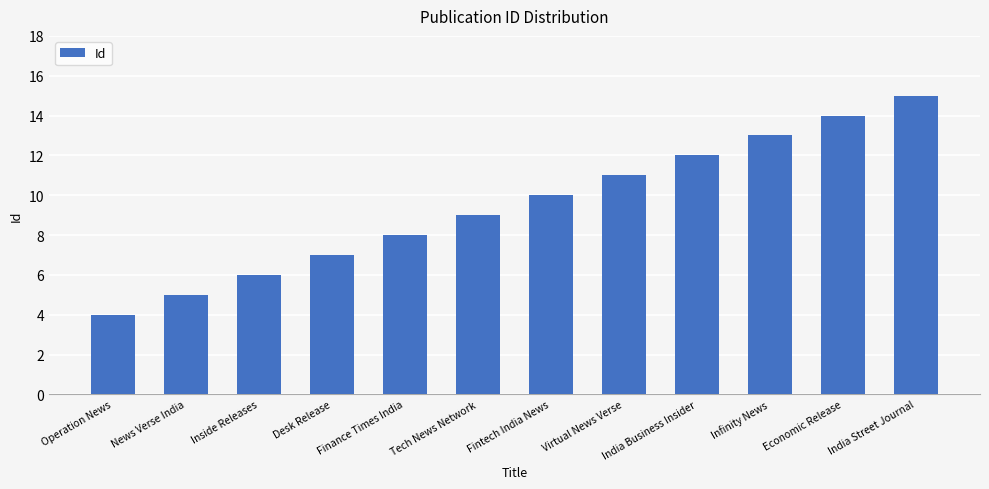

Reading left to right, what are all the values shown in this chart?

4	5	6	7	8	9	10	11	12	13	14	15